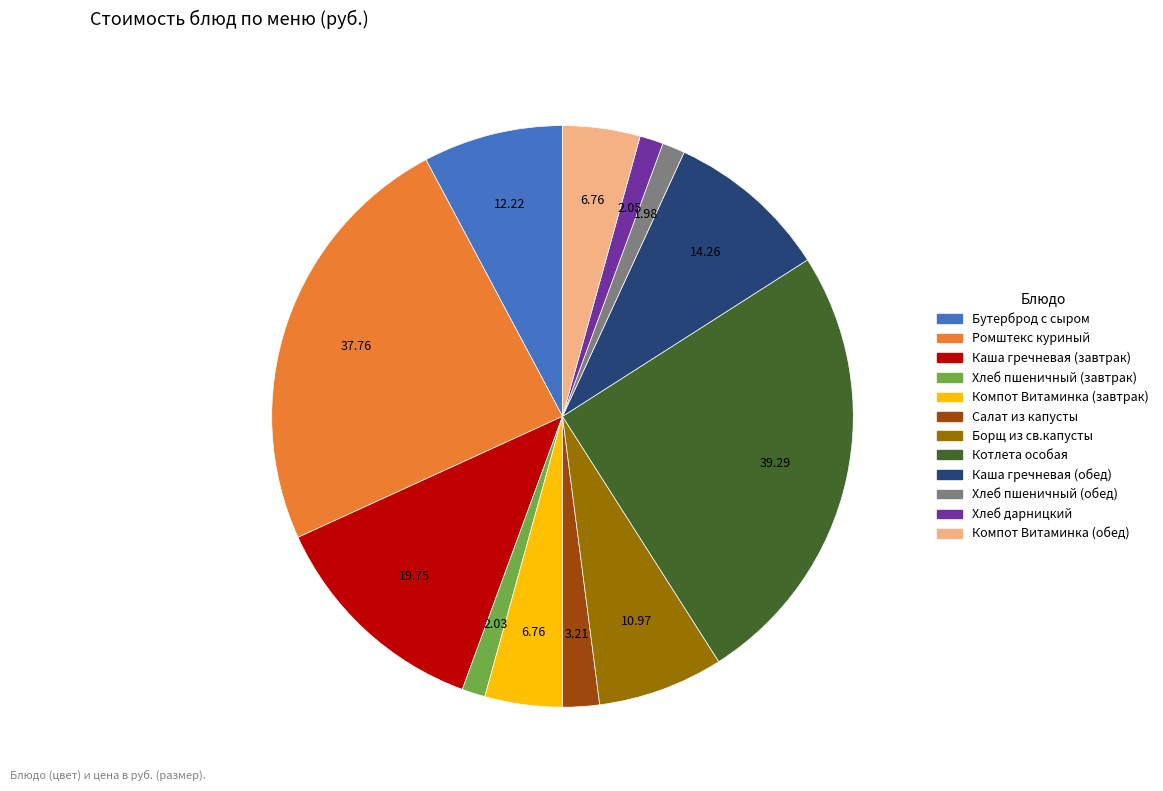

How many segments does this pie chart have?

12